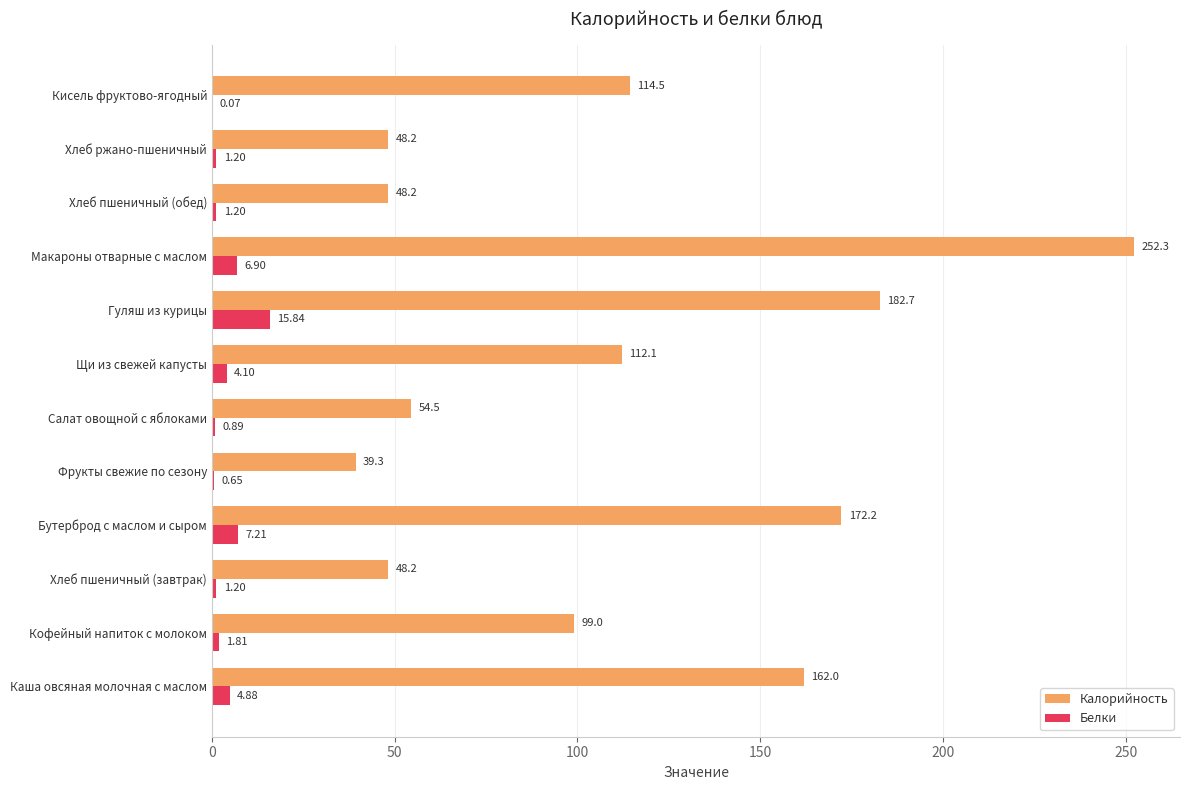

Is the value of Белки at Салат овощной с яблоками greater than the value of Калорийность at Каша овсяная молочная с маслом?

No